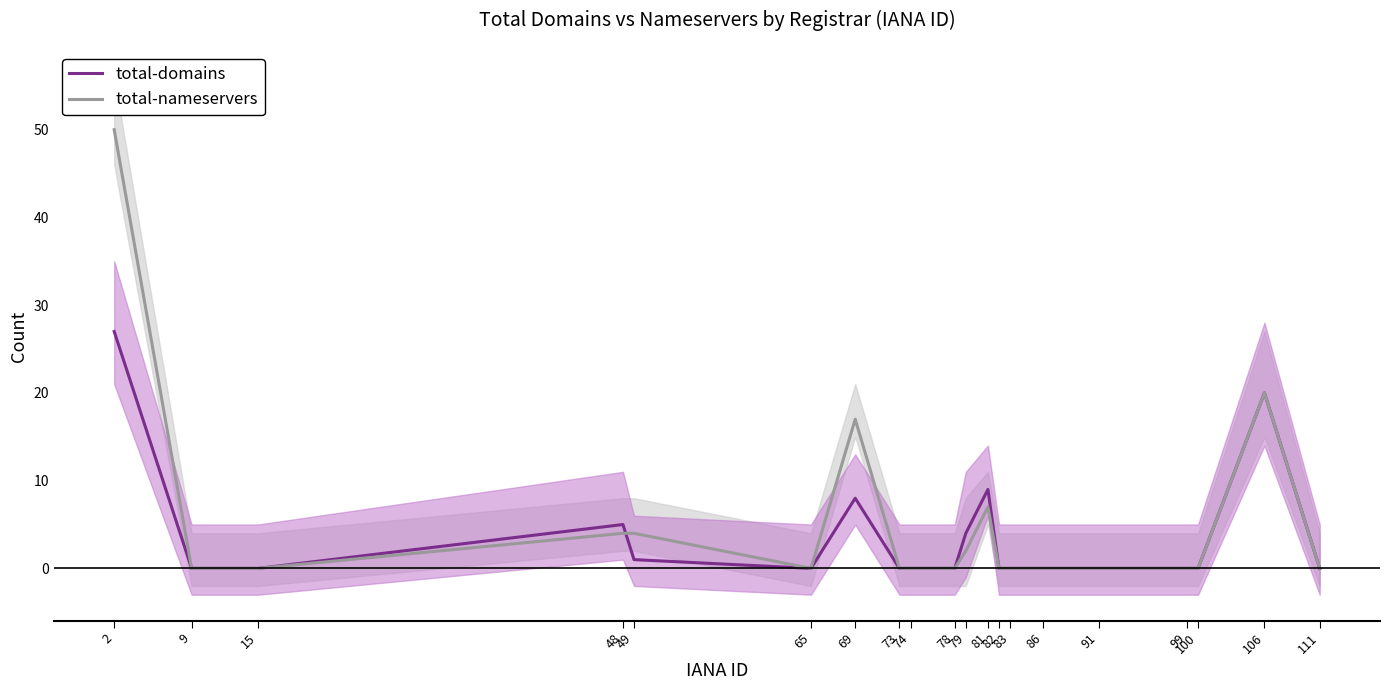

Reading right to left, extract all data points from this chart.

total-domains: 111=0	106=20	100=0	99=0	91=0	86=0	83=0	82=0	81=9	79=4	78=0	74=0	73=0	69=8	65=0	49=1	48=5	15=0	9=0	2=27
total-nameservers: 111=0	106=20	100=0	99=0	91=0	86=0	83=0	82=0	81=7	79=2	78=0	74=0	73=0	69=17	65=0	49=4	48=4	15=0	9=0	2=50